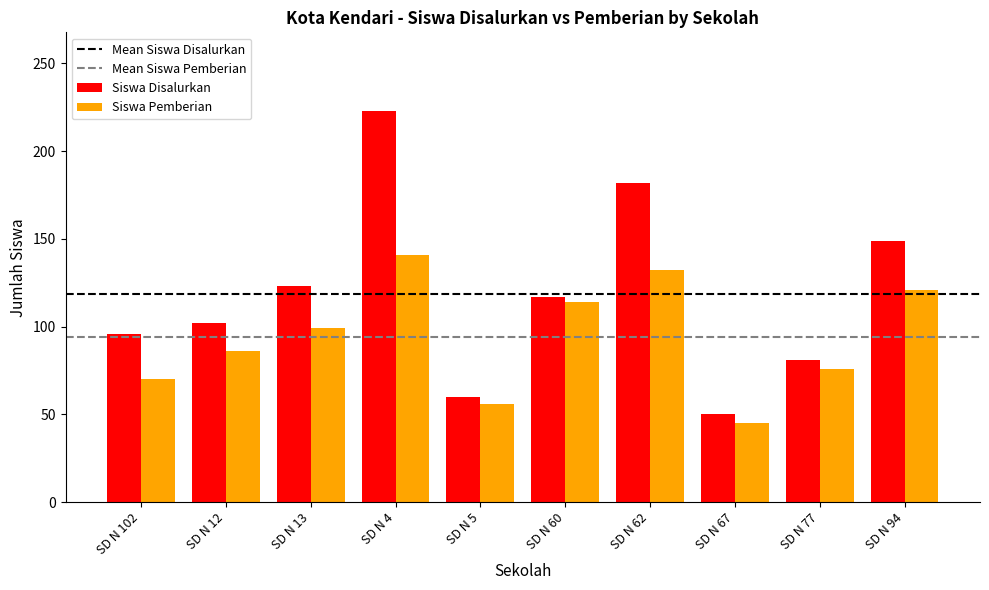

List the labels in order of Siswa Pemberian value, largest first.

SD N 4, SD N 62, SD N 94, SD N 60, SD N 13, SD N 12, SD N 77, SD N 102, SD N 5, SD N 67